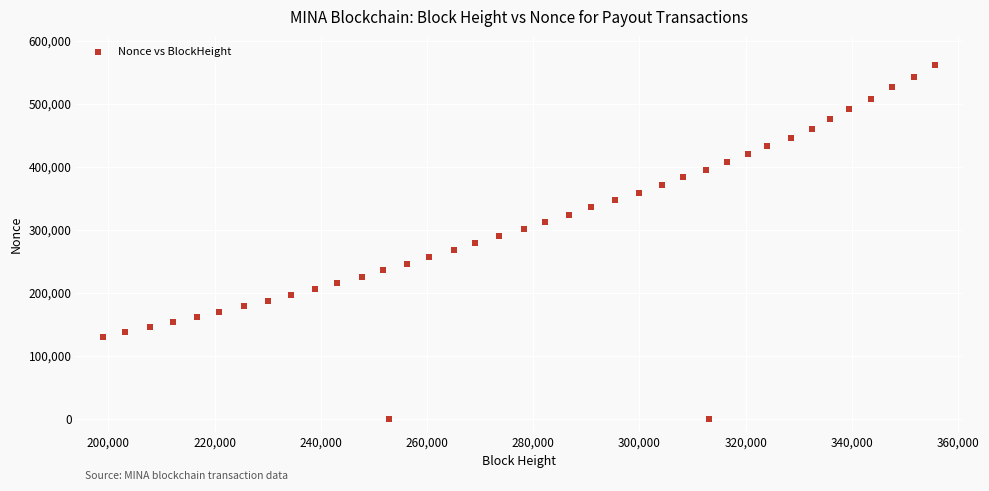

What is the range of X values (max minus min)?

156723